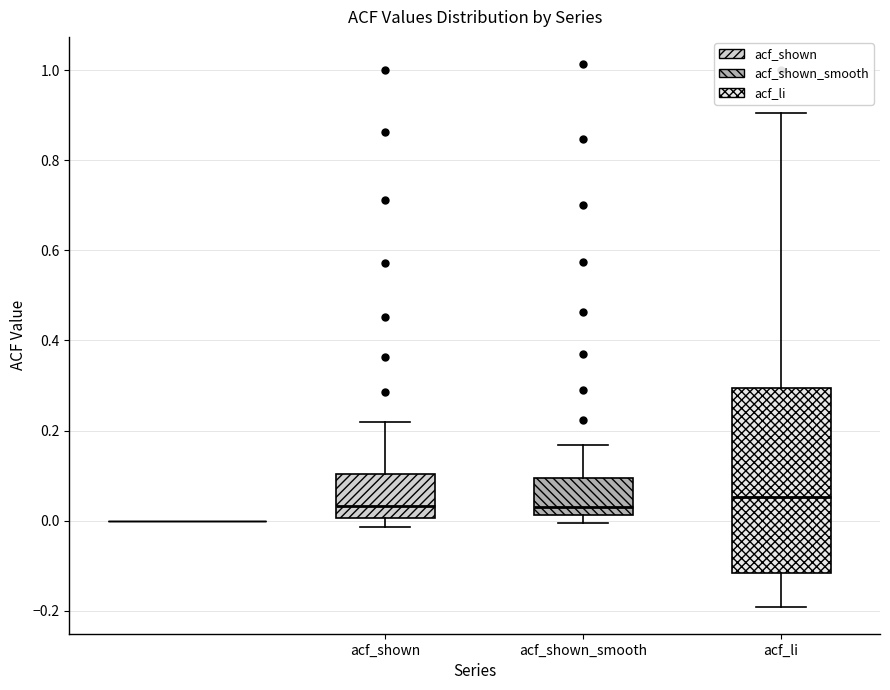

Comparing the boxes themselves (not the whiskers), which one is the tallest?

acf_li